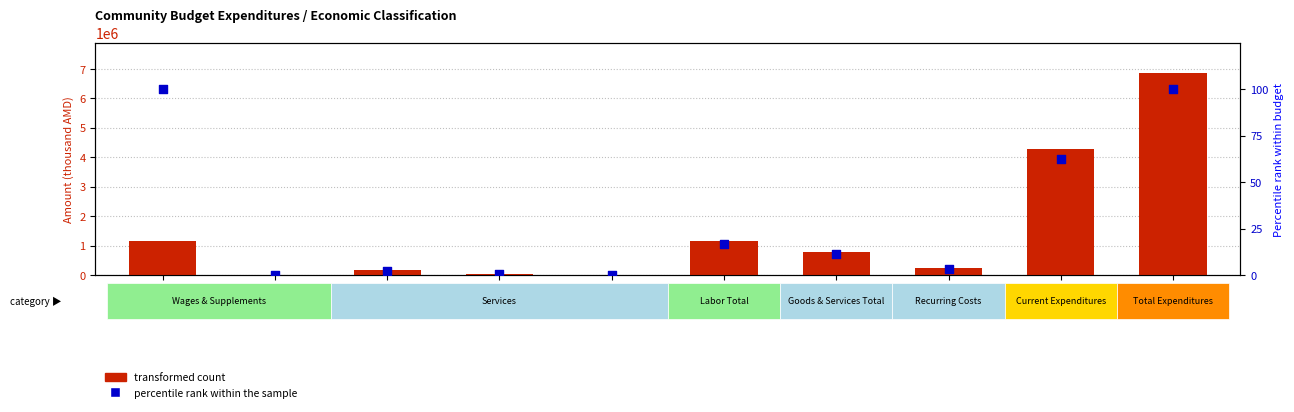

Which series reaches the maximum Y coordinate?

transformed count